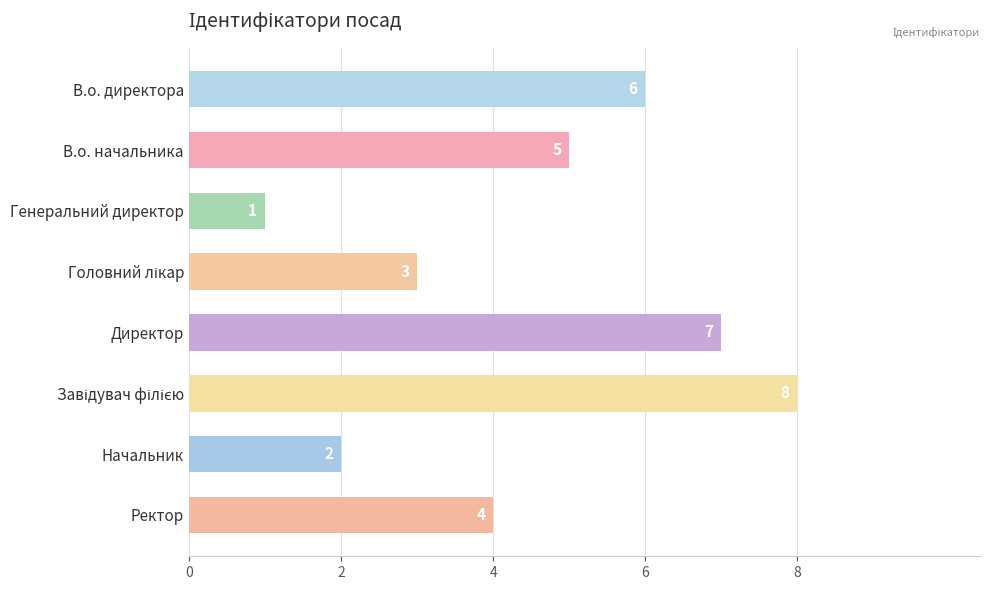

Count the values in the range 3 to 7.

5